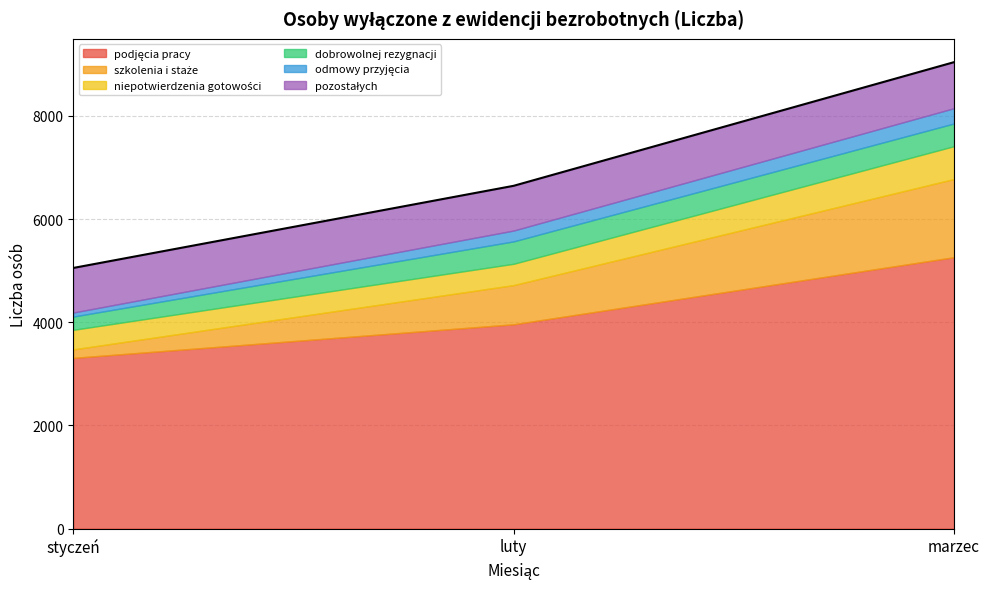

Reading left to right, list all the values displayed in this chart.

podjęcia pracy: 3309	3960	5260
szkolenia i staże: 165	760	1516
niepotwierdzenia gotowości: 379	413	636
dobrowolnej rezygnacji: 257	434	440
odmowy przyjęcia: 78	210	296
pozostałych: 864	867	892